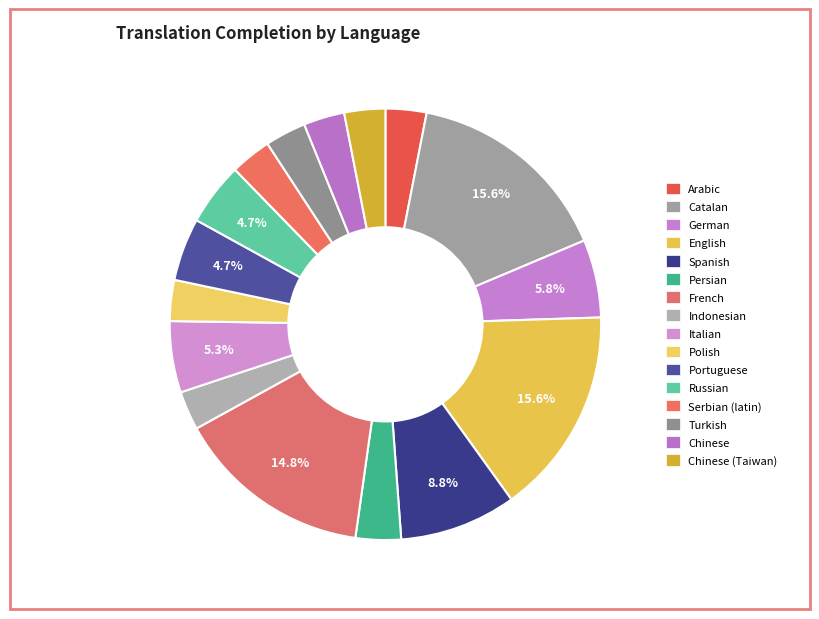

How many slices are in this pie chart?

16